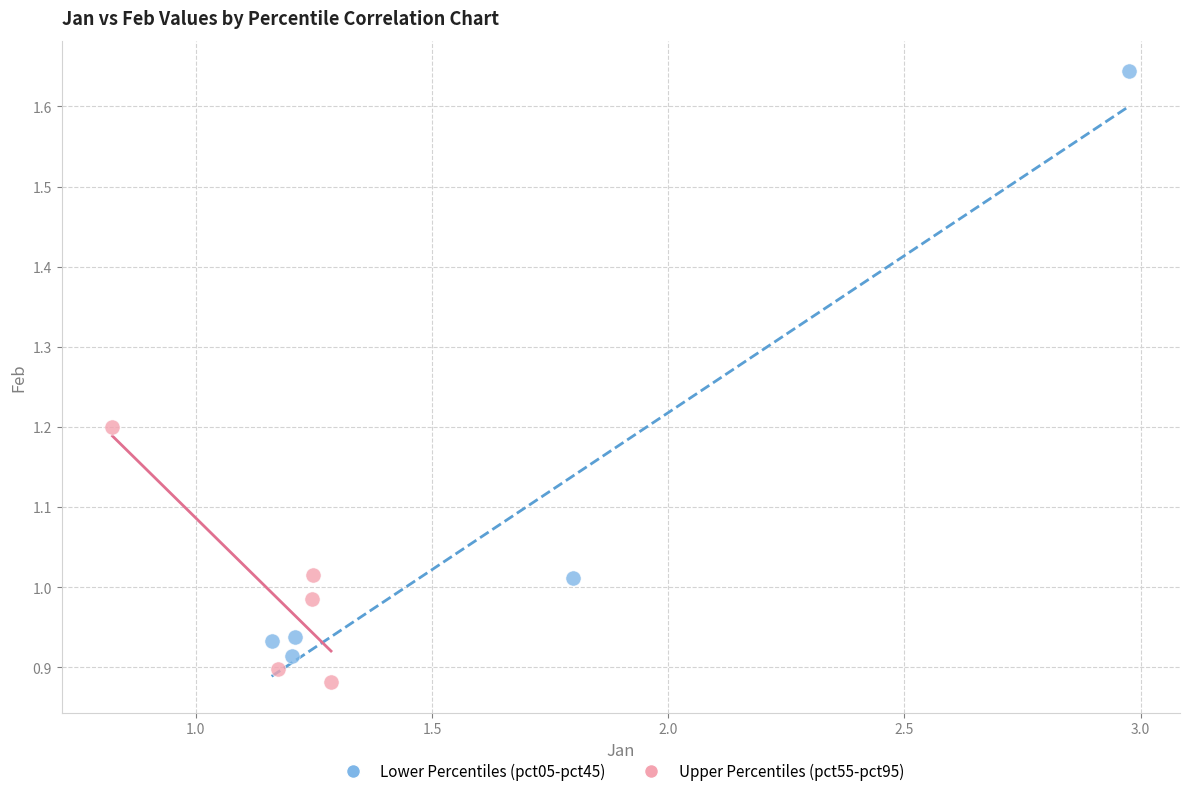

Which series has the widest spread of Y values?

Lower Percentiles (pct05-pct45)